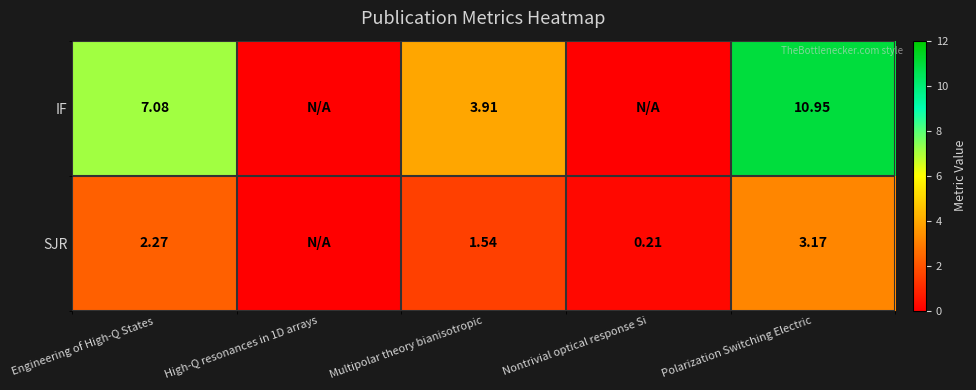

Which series changed the most between Engineering of High-Q States and Multipolar theory bianisotropic?

IF